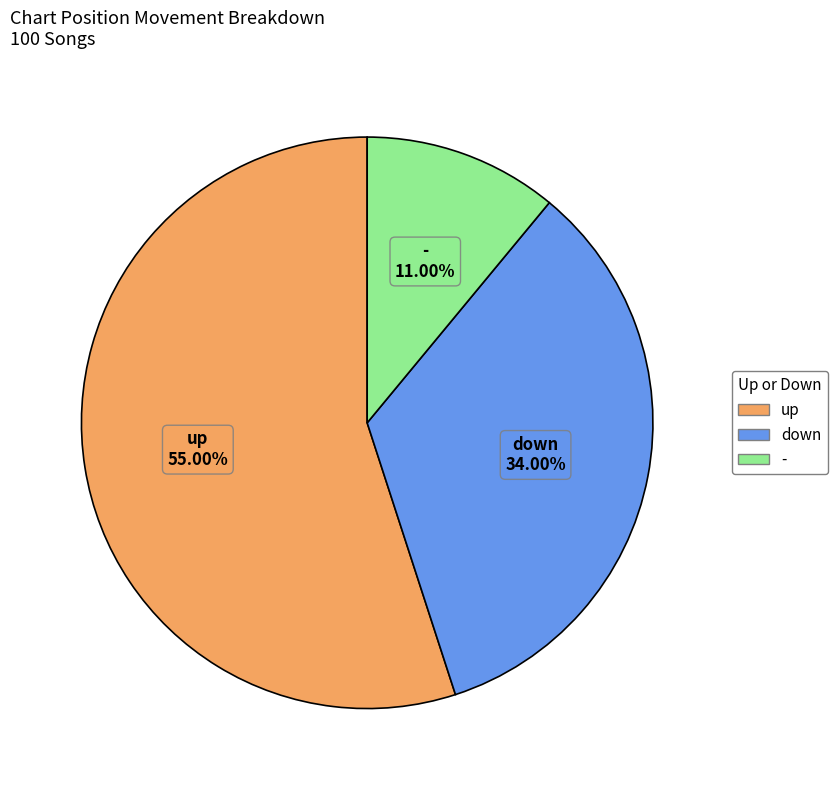

To the nearest percent, what is the difference between the down and - slice percentages?

23%